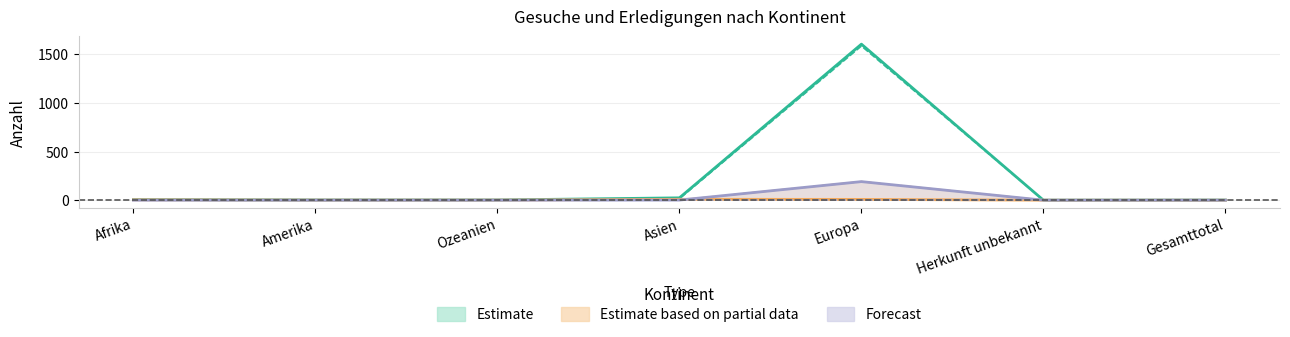

At how many categories does at least one series exceed 629?

1